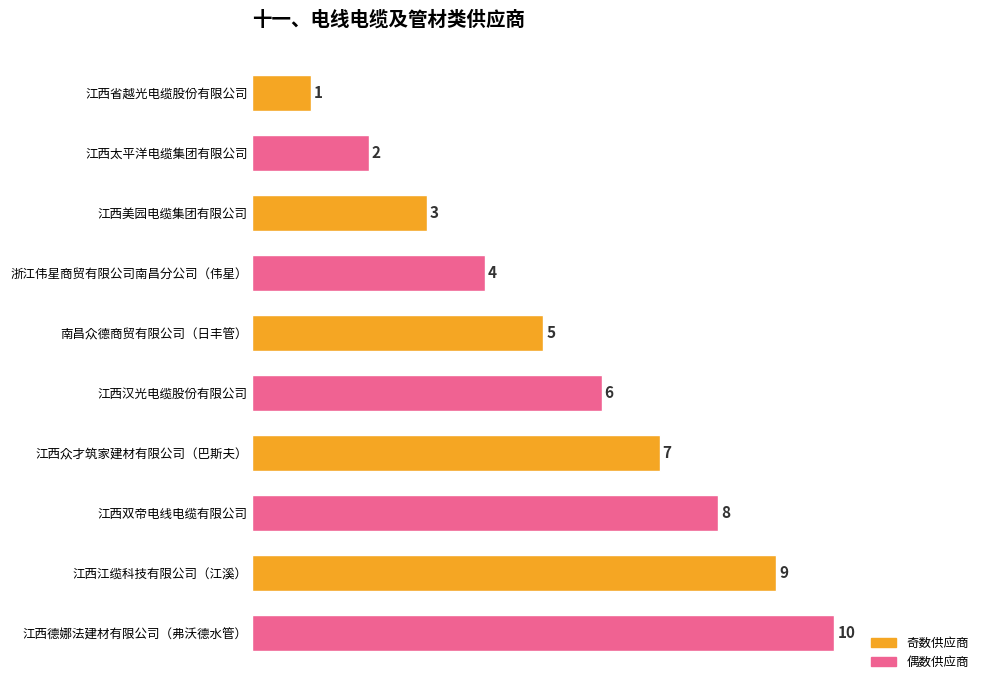

What is the change in value from 江西众才筑家建材有限公司（巴斯夫） to 江西德娜法建材有限公司（弗沃德水管）?

+3